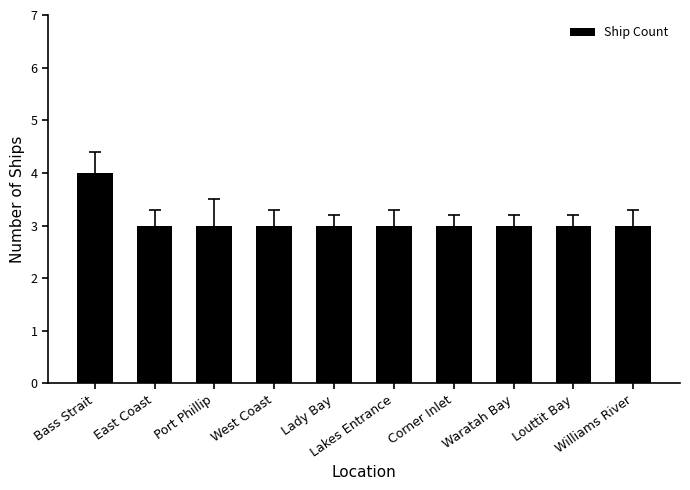

How many bars are there in total?

10